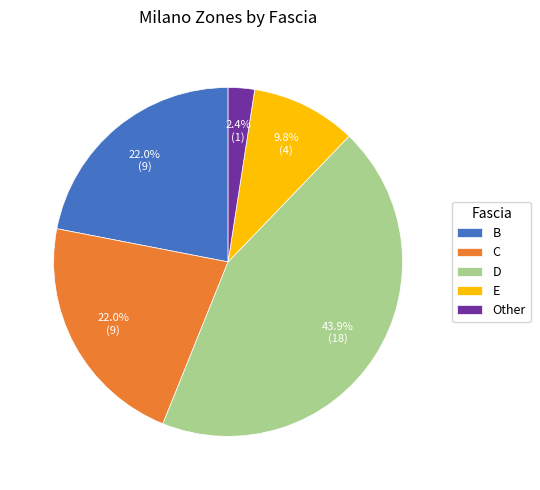

Do C and Other together represent more than half of the pie?

No